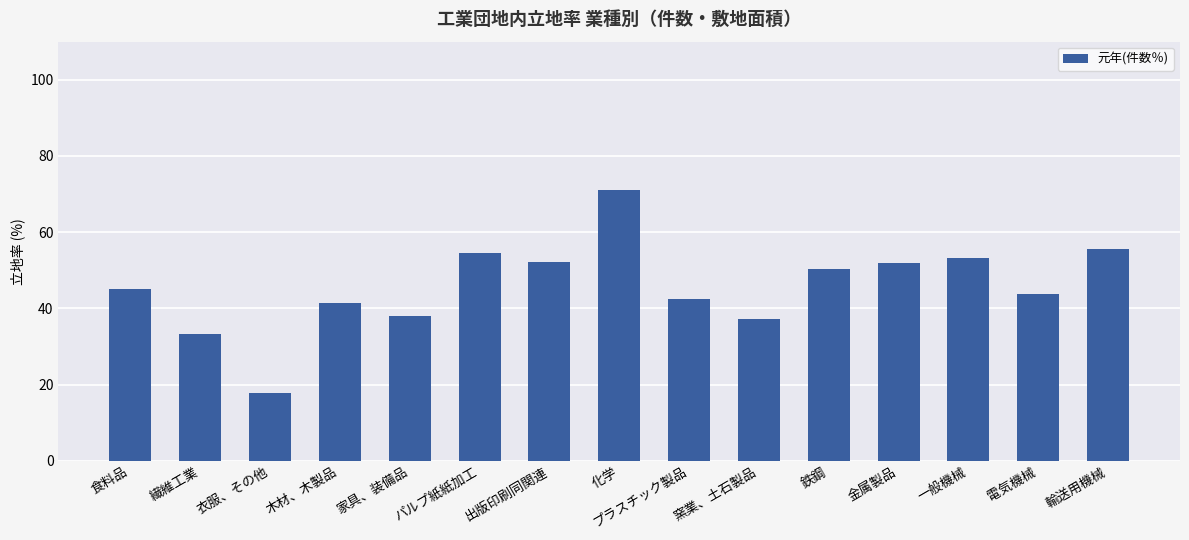

Does the chart contain any negative values?

No